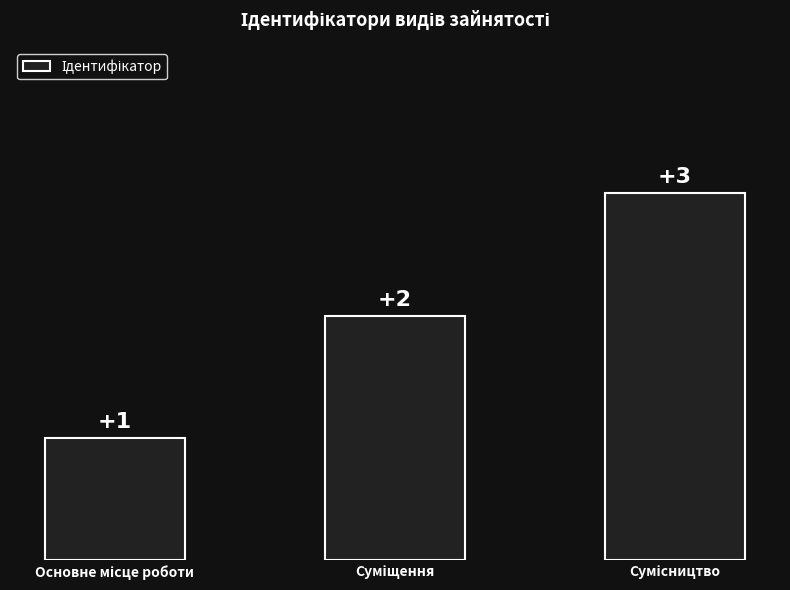

What is the value of the 3rd bar from the left?

3